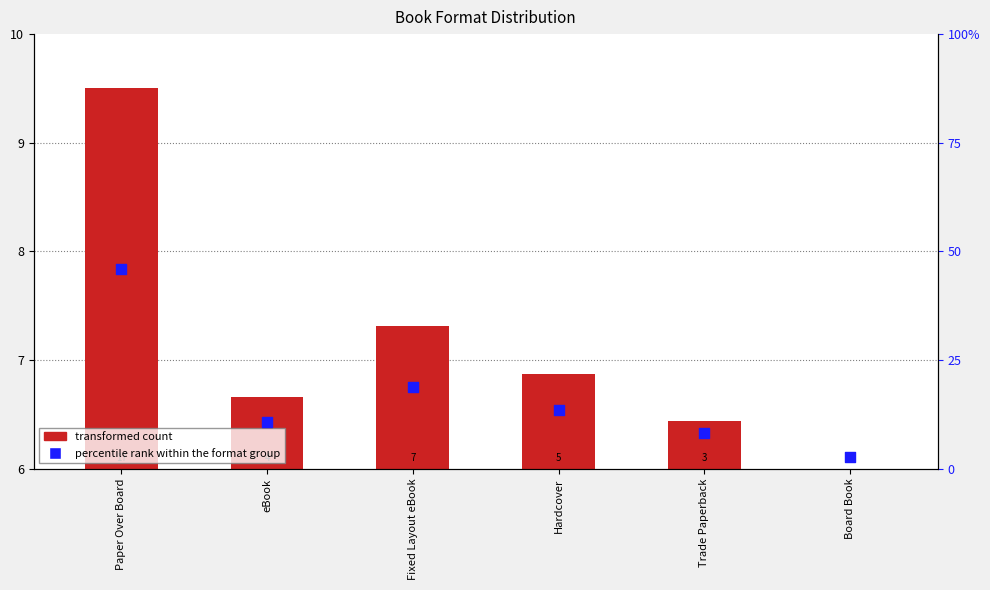

At which category is the sum across all series the highest?

Paper Over Board